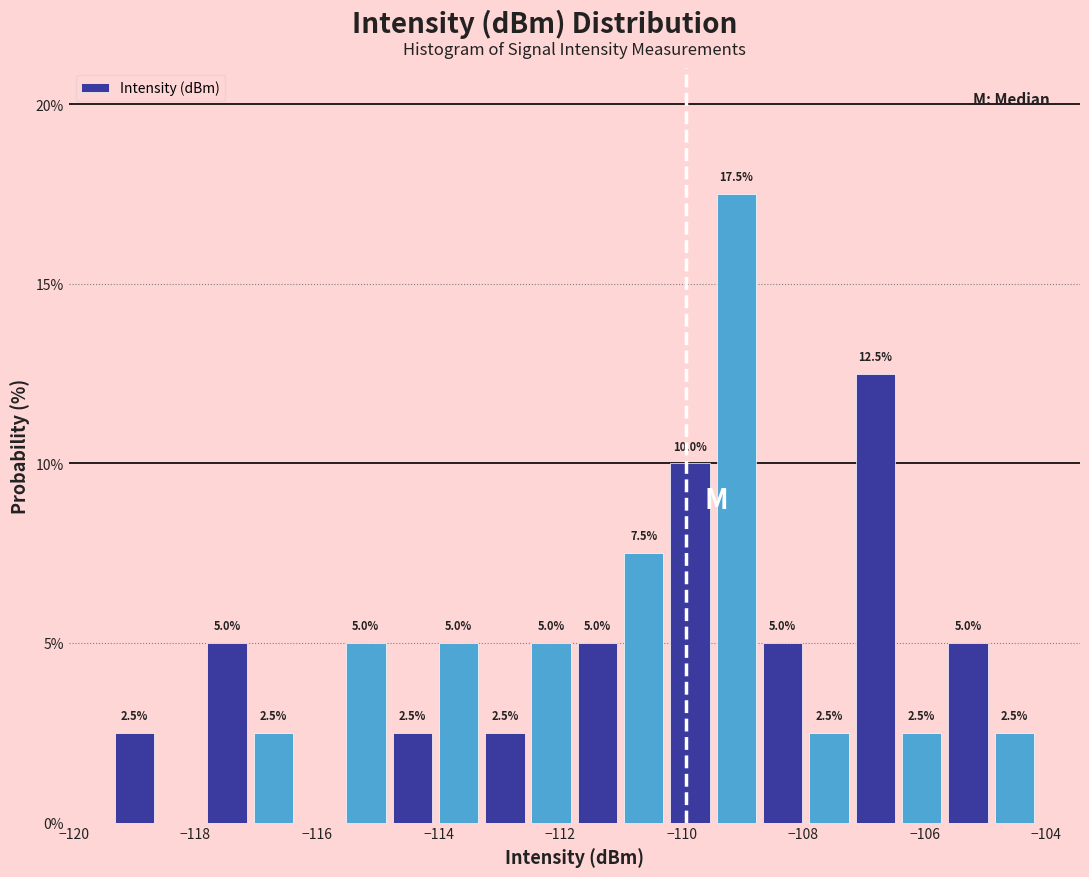

Read against the x-axis, roughly where is the centre of the tallest bar?

-109.0